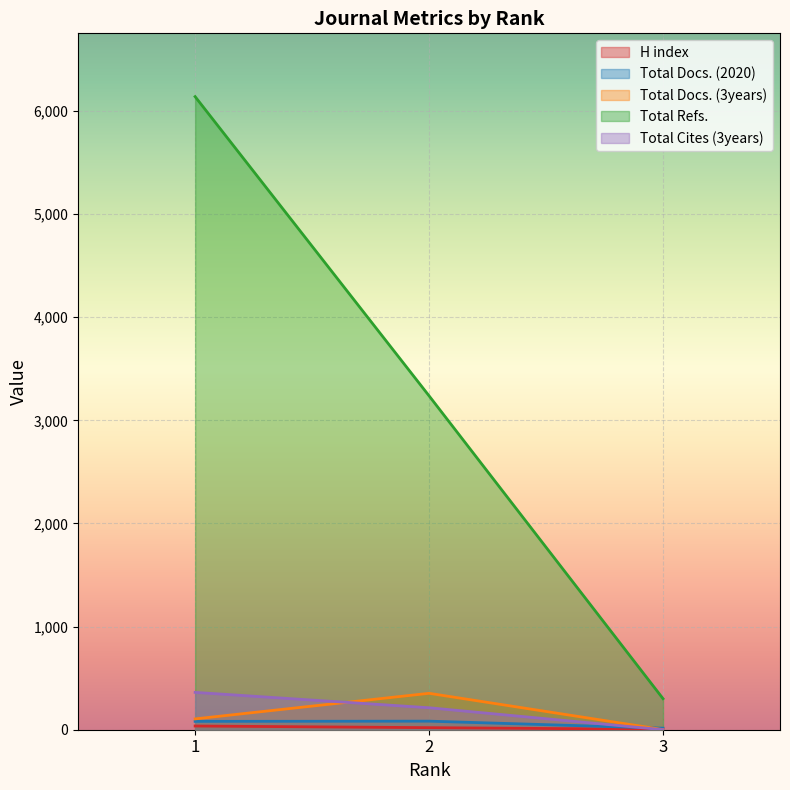

Rank the series by their maximum value, from highest to lowest.

Total Refs., Total Cites (3years), Total Docs. (3years), Total Docs. (2020), H index